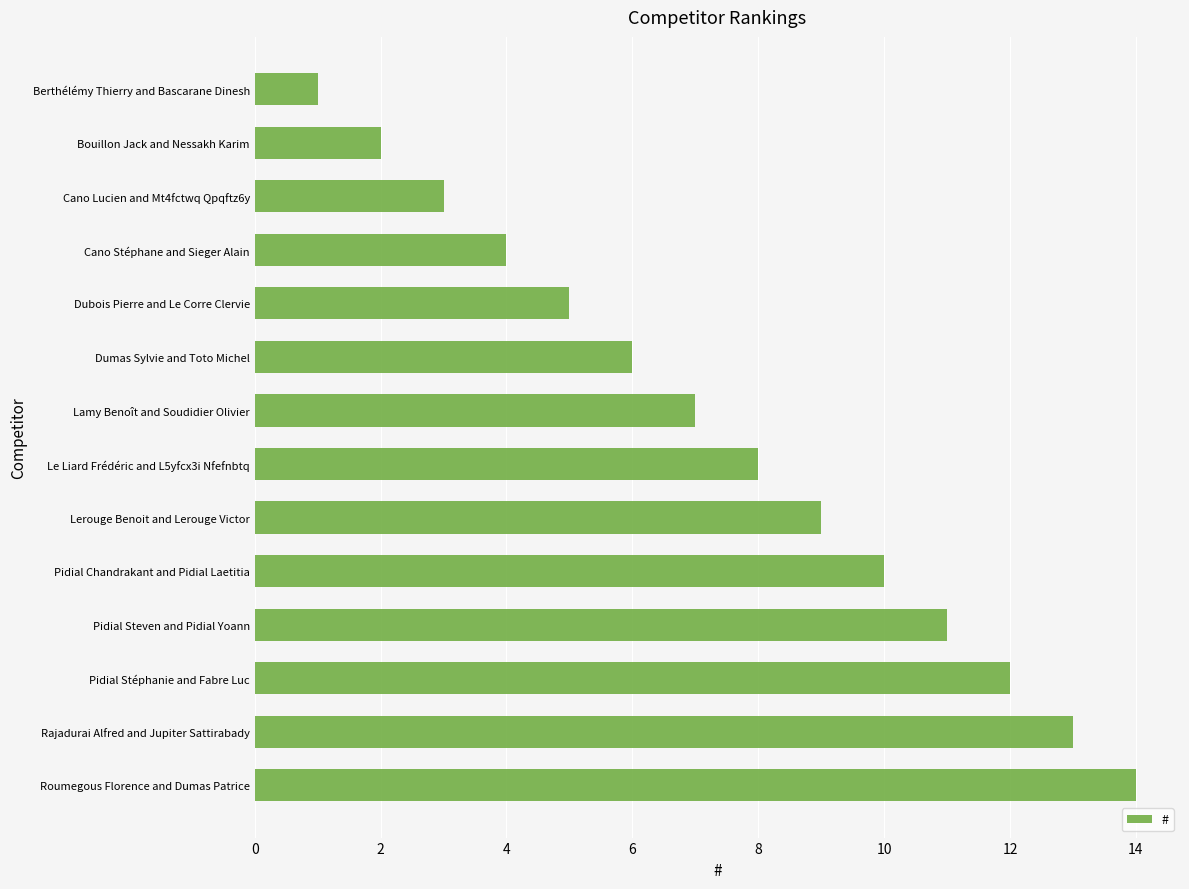

List the labels in order of value, smallest first.

Berthélémy Thierry and Bascarane Dinesh, Bouillon Jack and Nessakh Karim, Cano Lucien and Mt4fctwq Qpqftz6y, Cano Stéphane and Sieger Alain, Dubois Pierre and Le Corre Clervie, Dumas Sylvie and Toto Michel, Lamy Benoît and Soudidier Olivier, Le Liard Frédéric and L5yfcx3i Nfefnbtq, Lerouge Benoit and Lerouge Victor, Pidial Chandrakant and Pidial Laetitia, Pidial Steven and Pidial Yoann, Pidial Stéphanie and Fabre Luc, Rajadurai Alfred and Jupiter Sattirabady, Roumegous Florence and Dumas Patrice